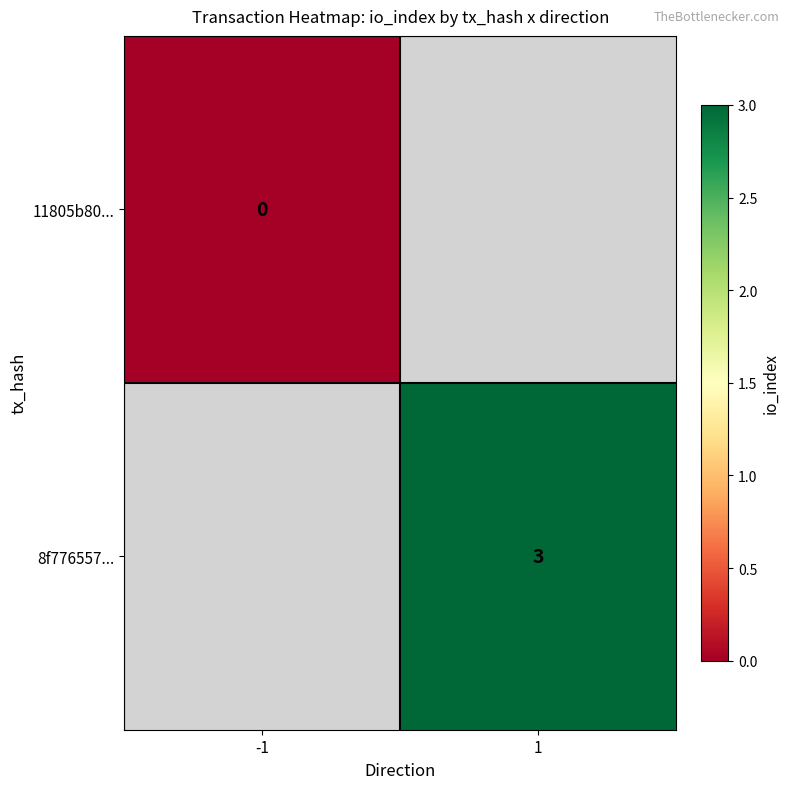

Is the value of 8f776557... at 1 greater than the value of 11805b80... at -1?

Yes